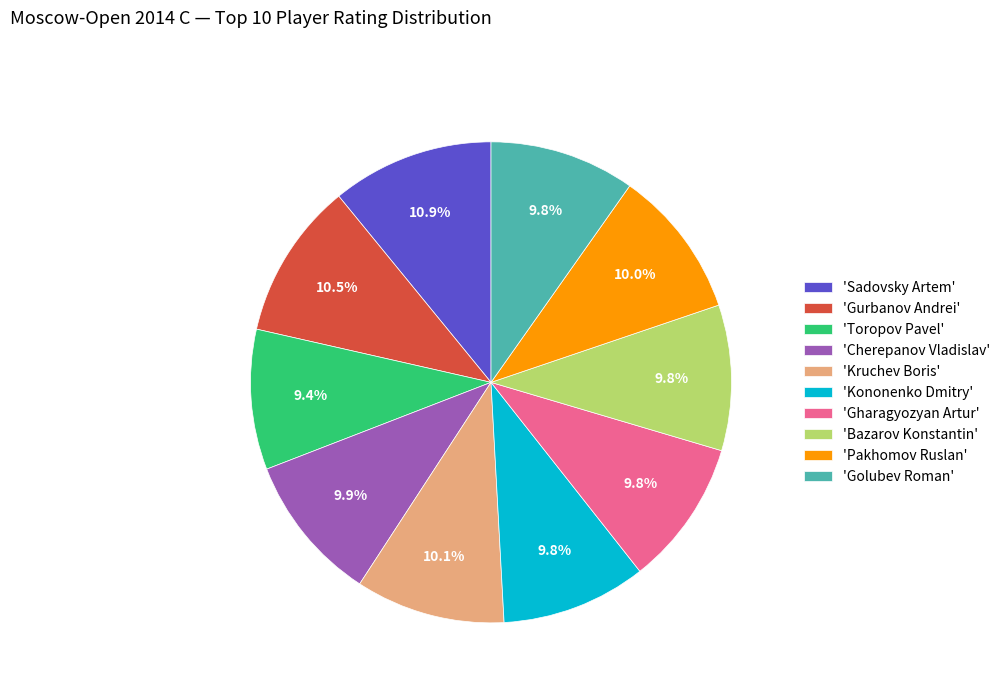

Is the sum of 'Sadovsky Artem' and 'Golubev Roman' greater than half?

No